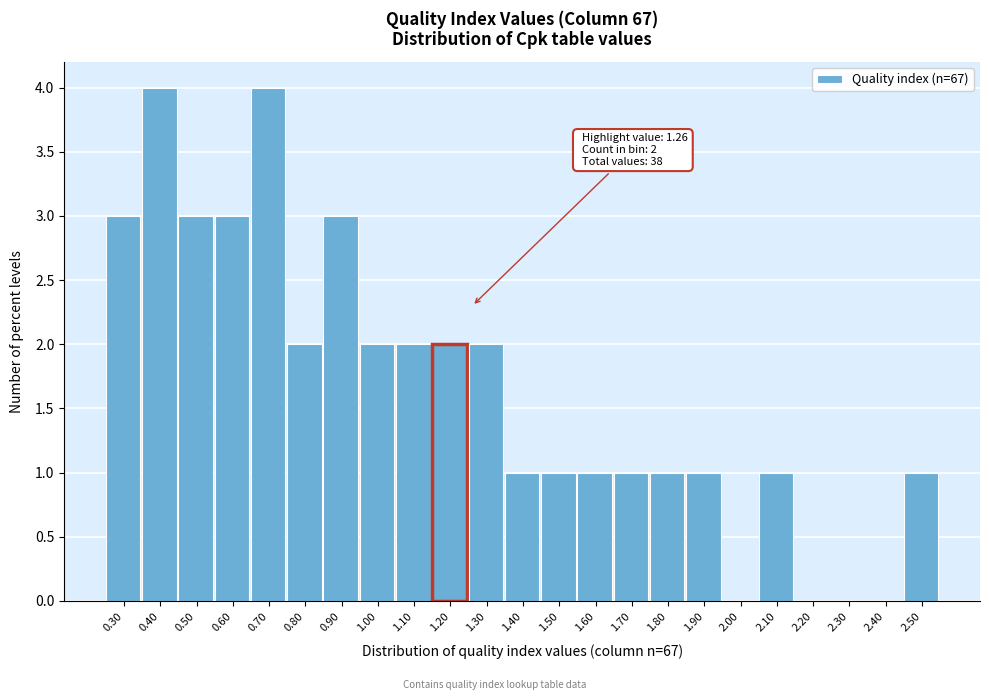

Reading left to right, list all the values displayed in this chart.

0.30=3	0.40=4	0.50=3	0.60=3	0.70=4	0.80=2	0.90=3	1.00=2	1.10=2	1.20=2	1.30=2	1.40=1	1.50=1	1.60=1	1.70=1	1.80=1	1.90=1	2.00=0	2.10=1	2.20=0	2.30=0	2.40=0	2.50=1